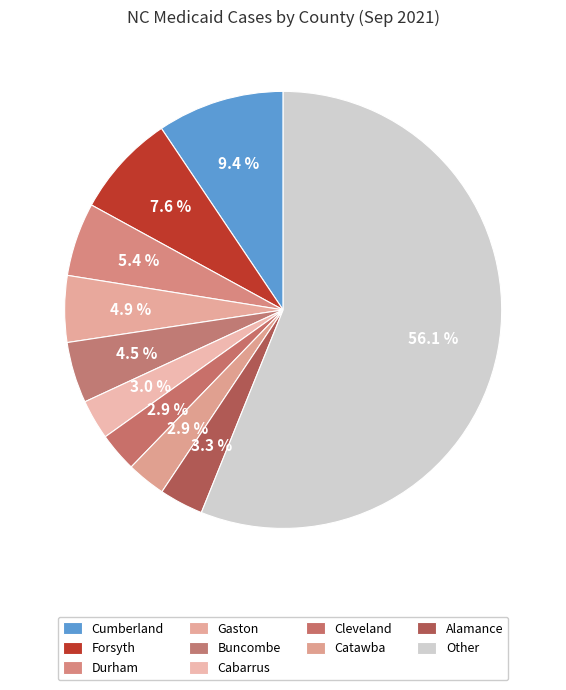

How many slices are in this pie chart?

10